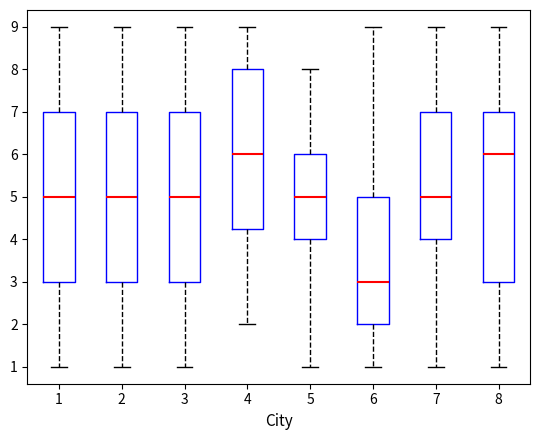

Reading left to right, transcribe this box plot: for each box, give where its median line is, the range the box spans, and where its two whiskers end, as read against the y-axis. The values are not printed on the chart, so give them approximately, as read against the axis.

1: median 5.0, box 3.0 to 7.0, whiskers 1.0 to 9.0
2: median 5.0, box 3.0 to 7.0, whiskers 1.0 to 9.0
3: median 5.0, box 3.0 to 7.0, whiskers 1.0 to 9.0
4: median 6.0, box 4.3 to 8.0, whiskers 2.0 to 9.0
5: median 5.0, box 4.0 to 6.0, whiskers 1.0 to 8.0
6: median 3.0, box 2.0 to 5.0, whiskers 1.0 to 9.0
7: median 5.0, box 4.0 to 7.0, whiskers 1.0 to 9.0
8: median 6.0, box 3.0 to 7.0, whiskers 1.0 to 9.0